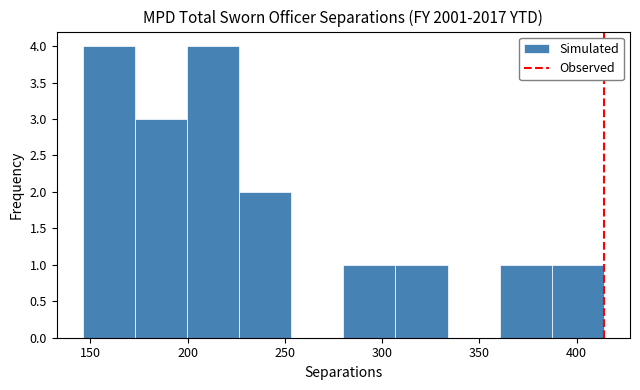

Reading left to right, list every bar in this chart as the range it spans on the x-axis followed by its height. Neither the bar edges nor the heights are printed on the chart, so give them approximately, as read against the axes.

145 to 175: 4
175 to 200: 3
200 to 225: 4
225 to 255: 2
255 to 280: 0
280 to 305: 1
305 to 335: 1
335 to 360: 0
360 to 385: 1
385 to 415: 1